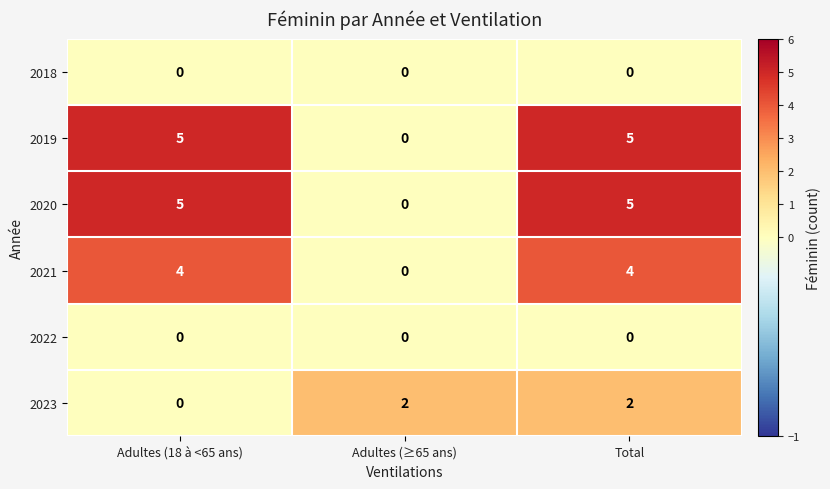

Count the number of data series in this chart.

6